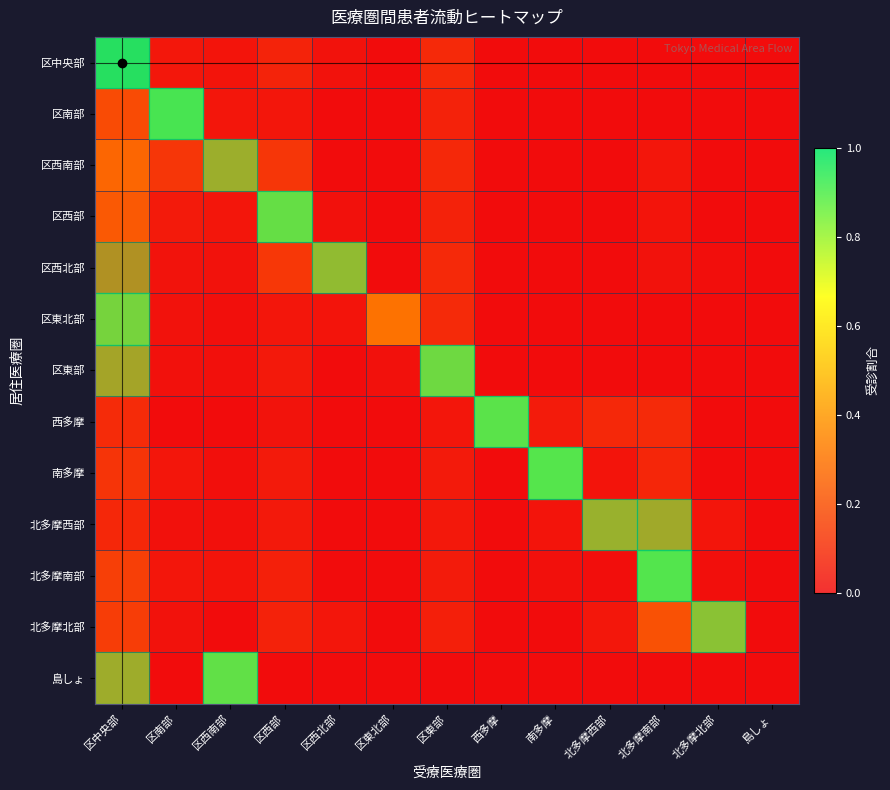

Which series has the largest total across all categories?

区中央部